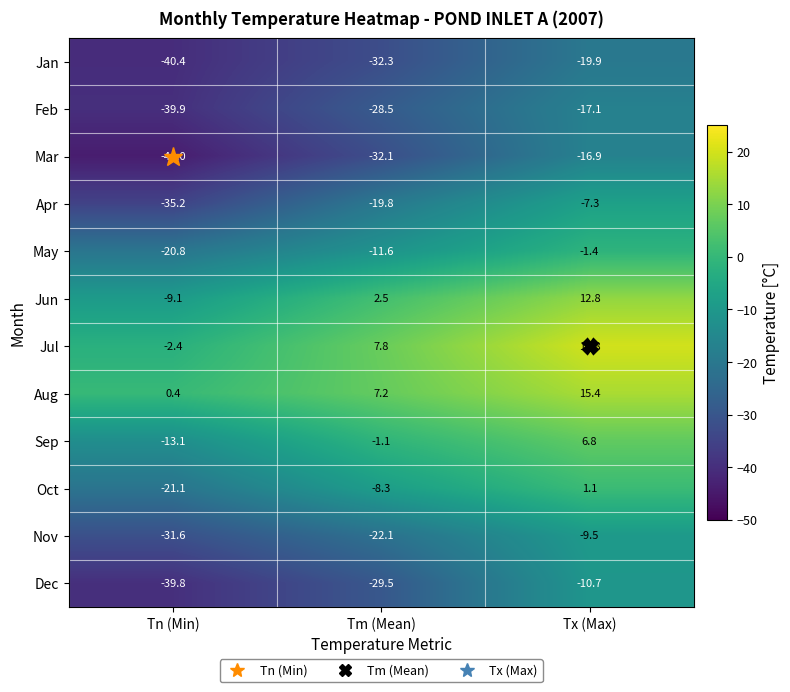

What is the sum of the Nov values at Tn (Min) and Tx (Max)?

-41.1